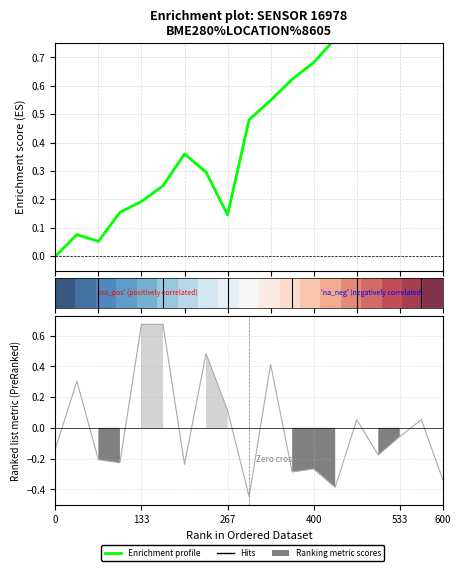

How many values in the Enrichment profile series exceed 0?

18